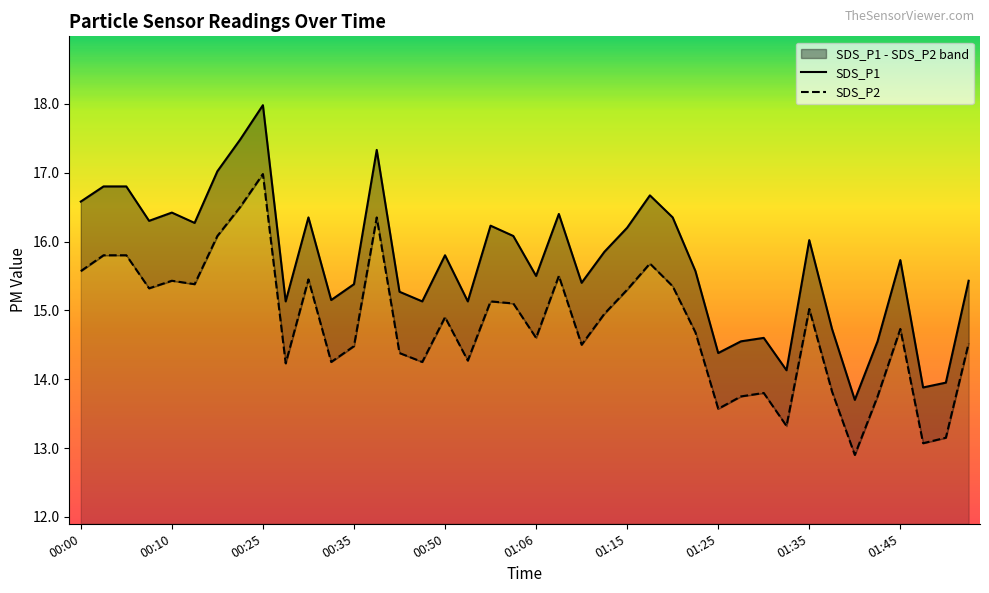

In SDS_P1, how many points are higher than both neighbors (excluding endpoints)?

11